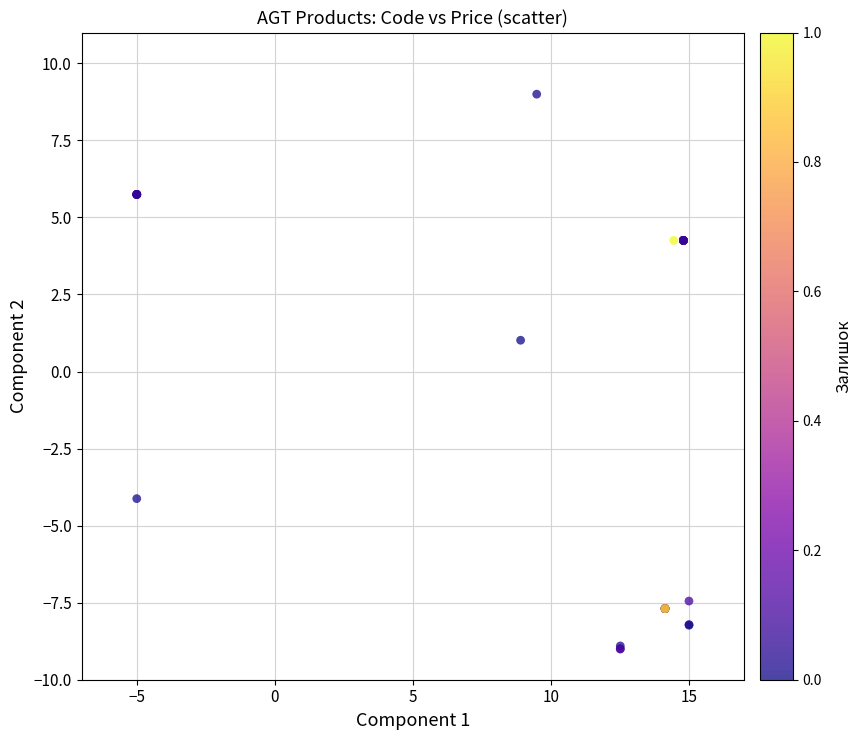

What Y value in the scatter plot is closest to 0?

1.0